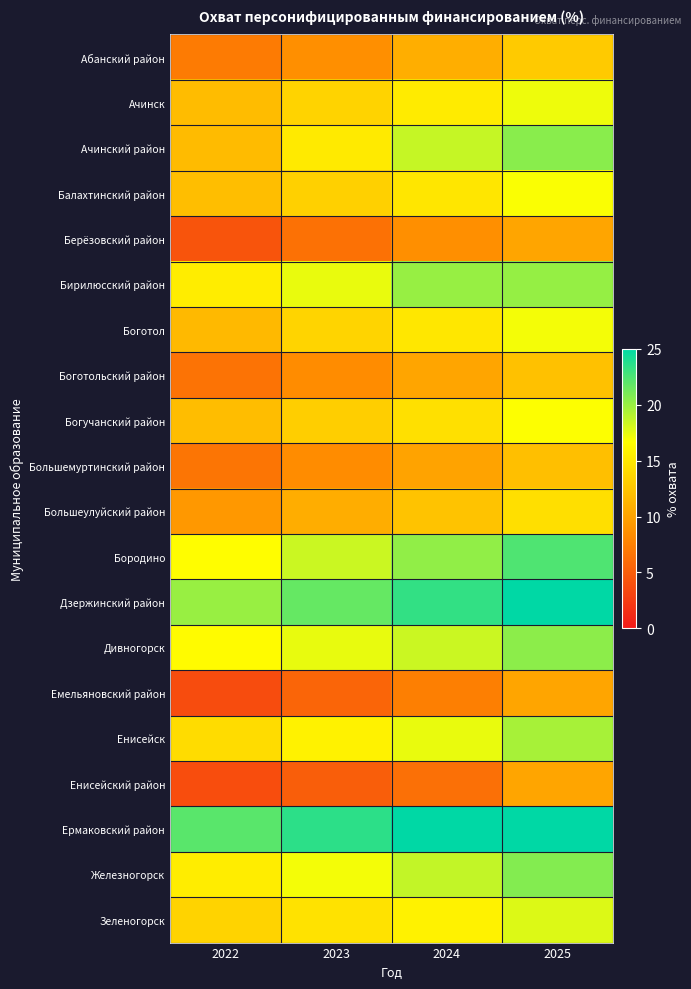

What is the smallest value displayed?

3.7